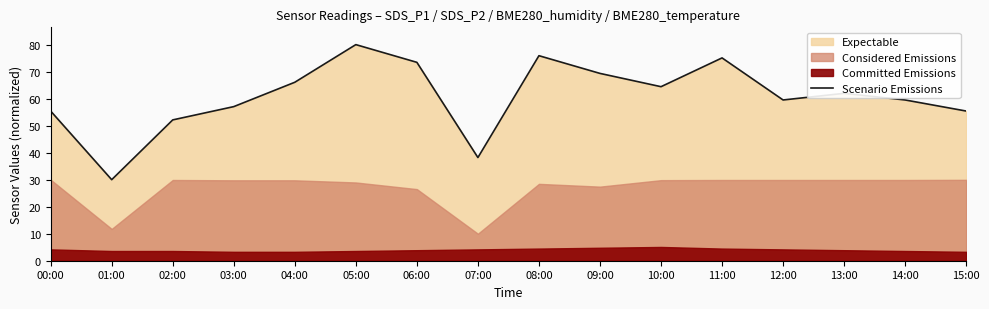

Reading left to right, extract all data points from this chart.

00:00=55.4	01:00=30.0	02:00=52.1	03:00=57.0	04:00=66.1	05:00=80.0	06:00=73.4	07:00=38.2	08:00=75.9	09:00=69.3	10:00=64.4	11:00=75.1	12:00=59.5	13:00=62.0	14:00=59.5	15:00=55.4